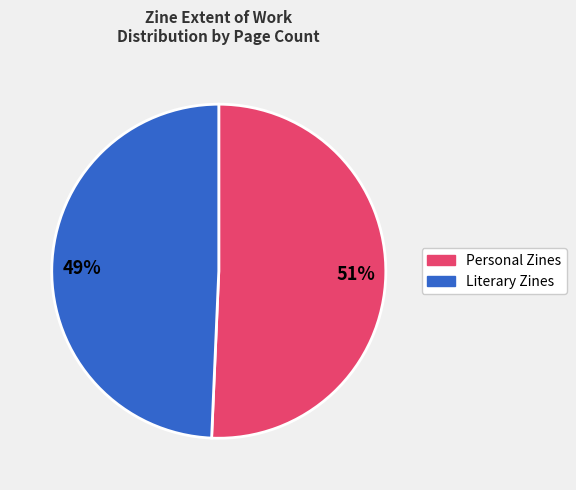

To the nearest percent, what is the average slice percentage?

50%